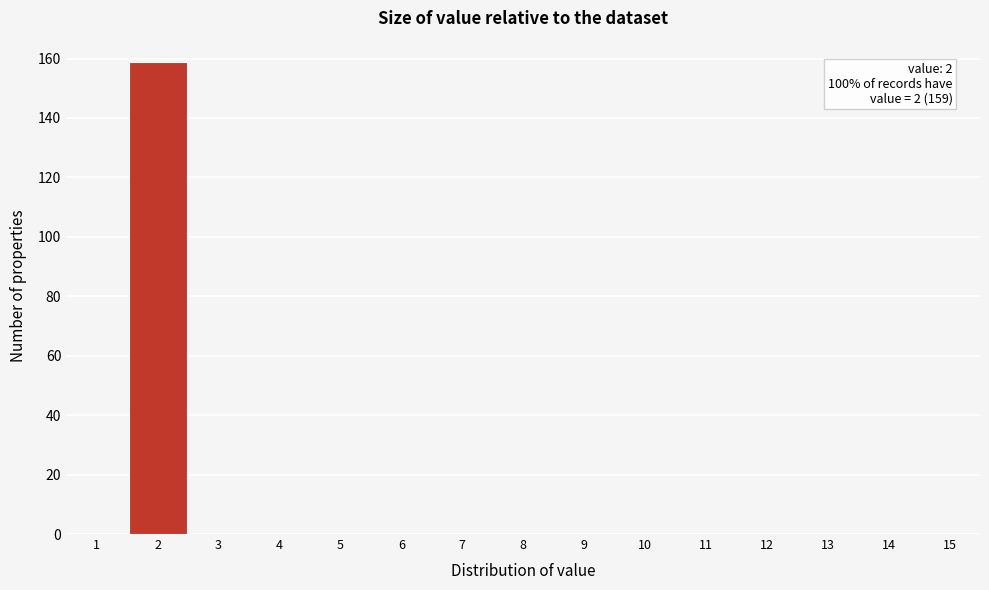

Over which range of the x-axis is the bar tallest?

1.5 to 2.5